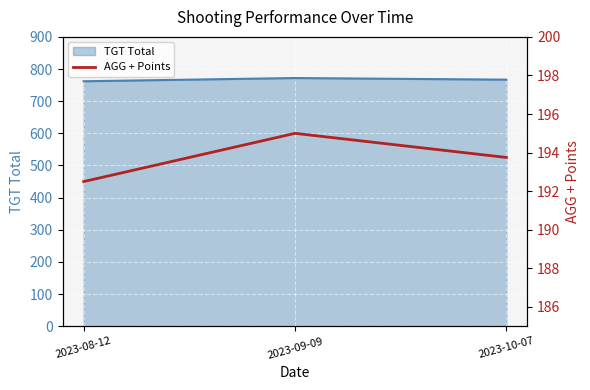

The value of TGT Total at 2023-10-07 is 1233. True or false?

False